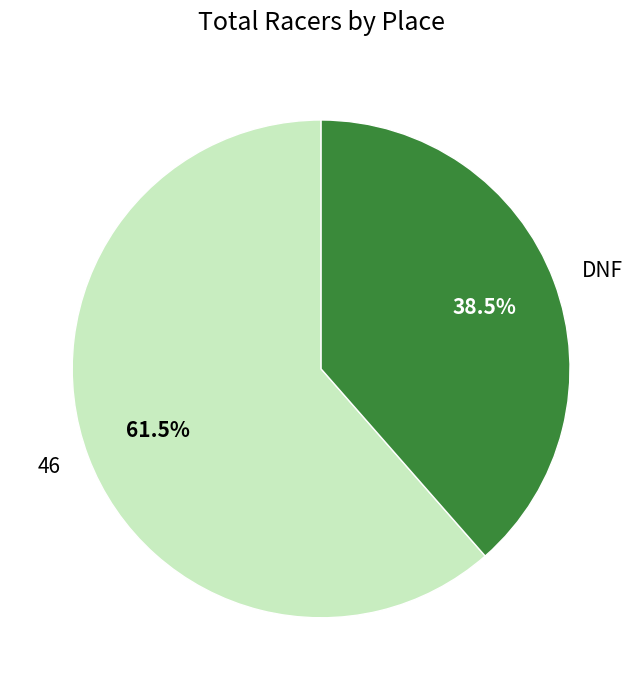

Does any single category account for the majority?

Yes